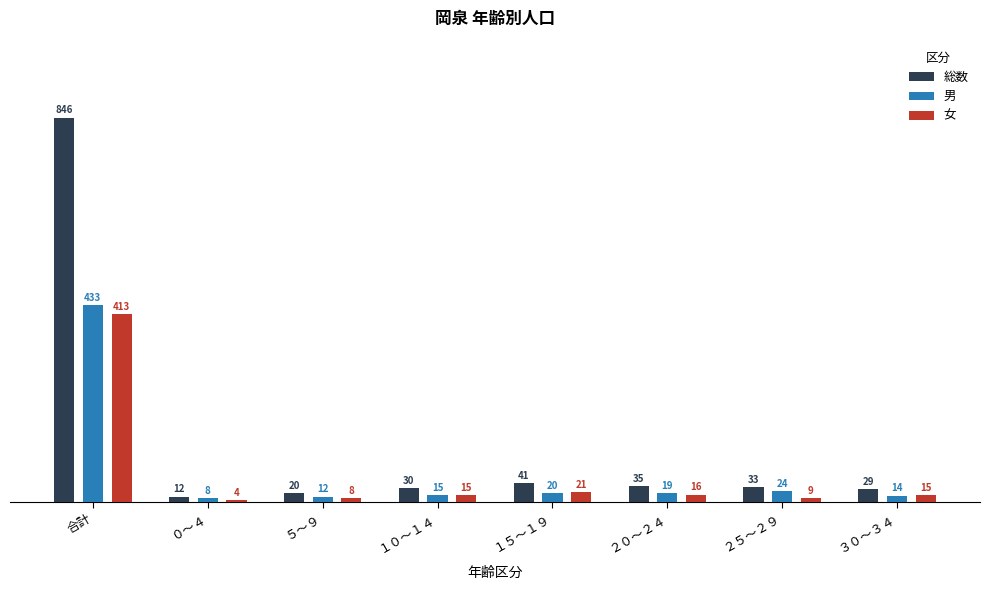

At how many categories does at least one series exceed 23?

6